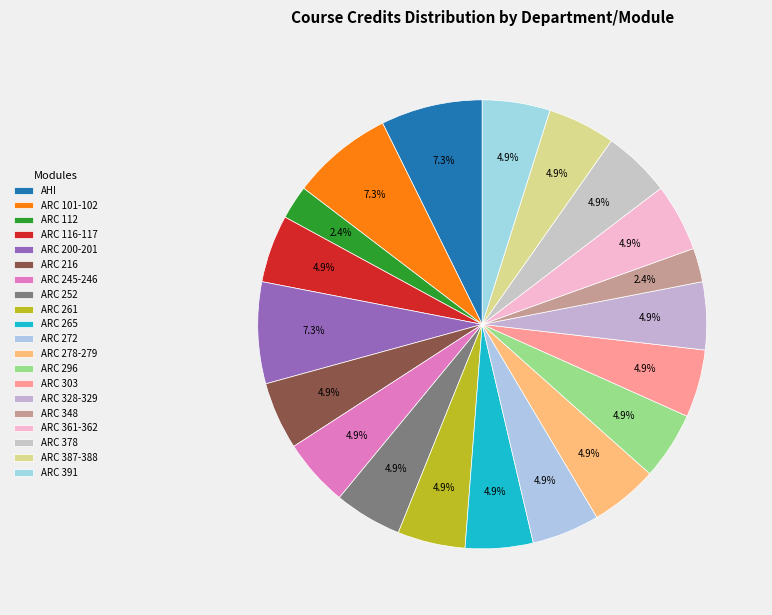

What is the largest slice in the pie chart?

AHI